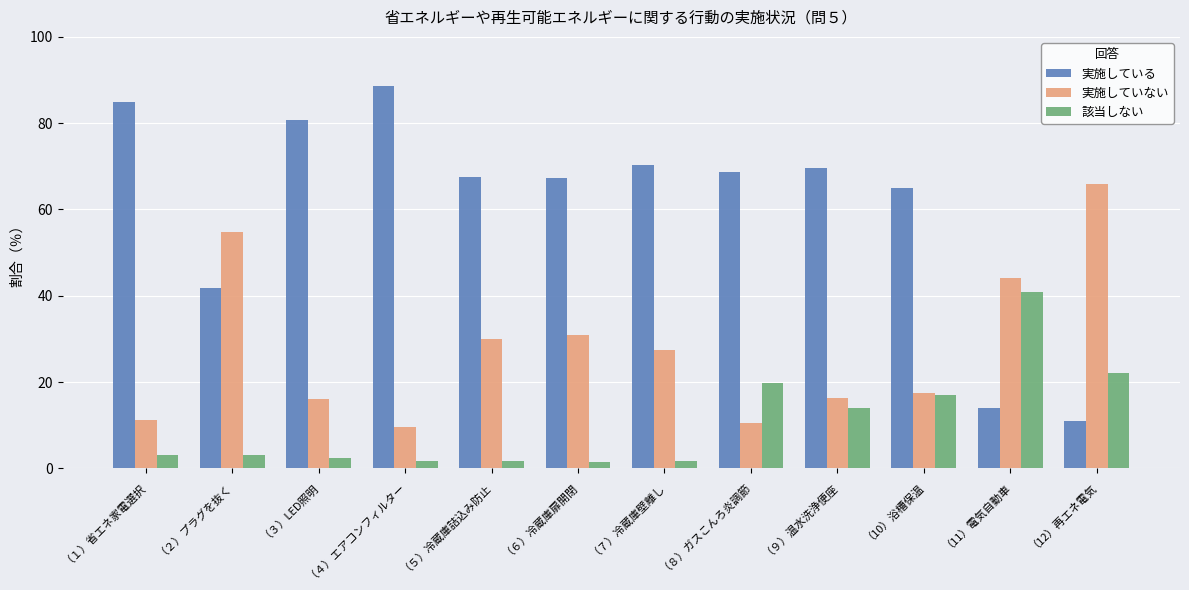

What is the minimum value shown in the chart?

1.4